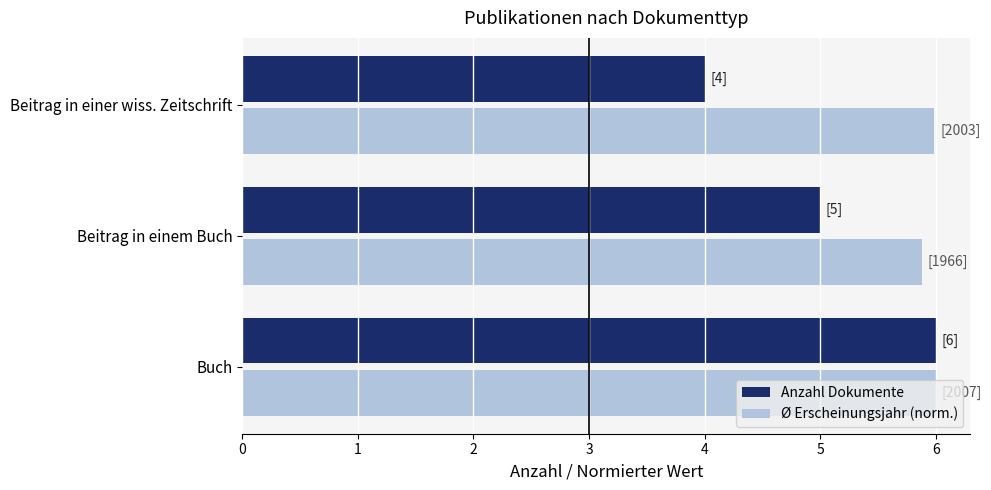

The Anzahl Dokumente series shows 5.0 at Beitrag in einem Buch. True or false?

True